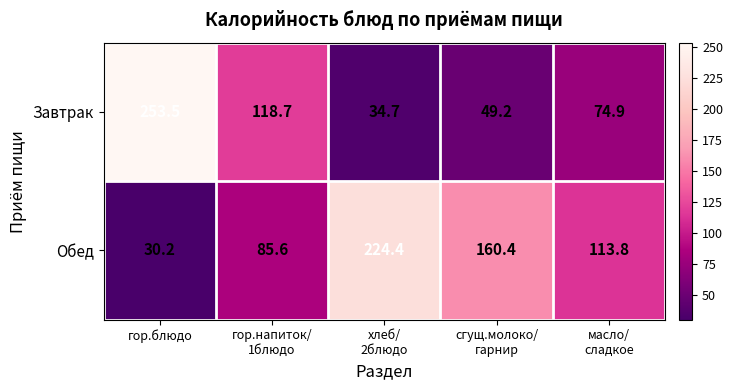

At гор.напиток/
1блюдо, list the series in order from largest to smallest.

Завтрак, Обед